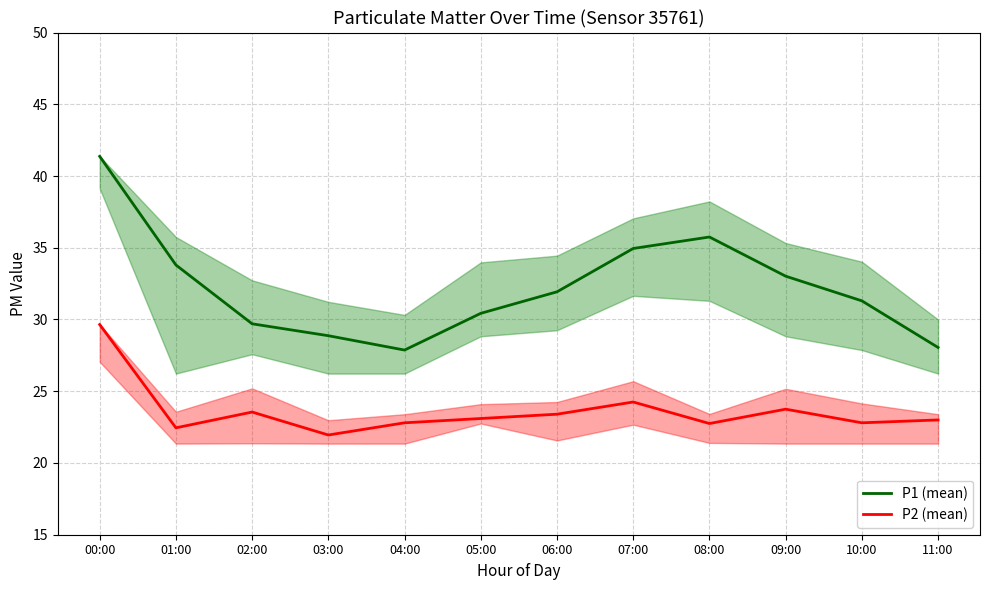

Rank the series at 04:00 from highest to lowest value.

P1 (mean), P2 (mean)